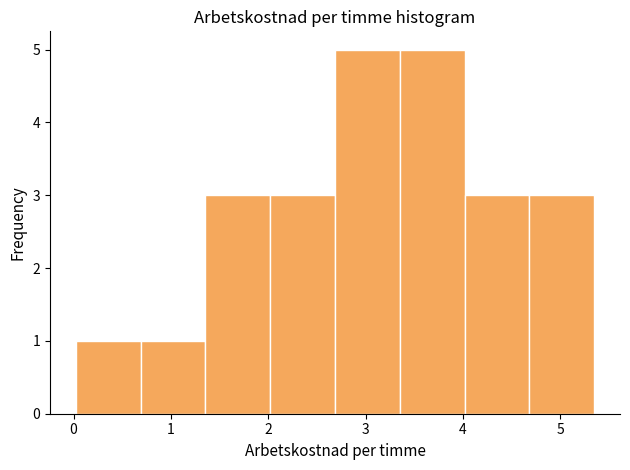

How tall is the bar that spans 4.7 to 5.3 on the x-axis? Neither the bar edges nor the heights are printed on the chart, so give them approximately, as read against the axes.

3